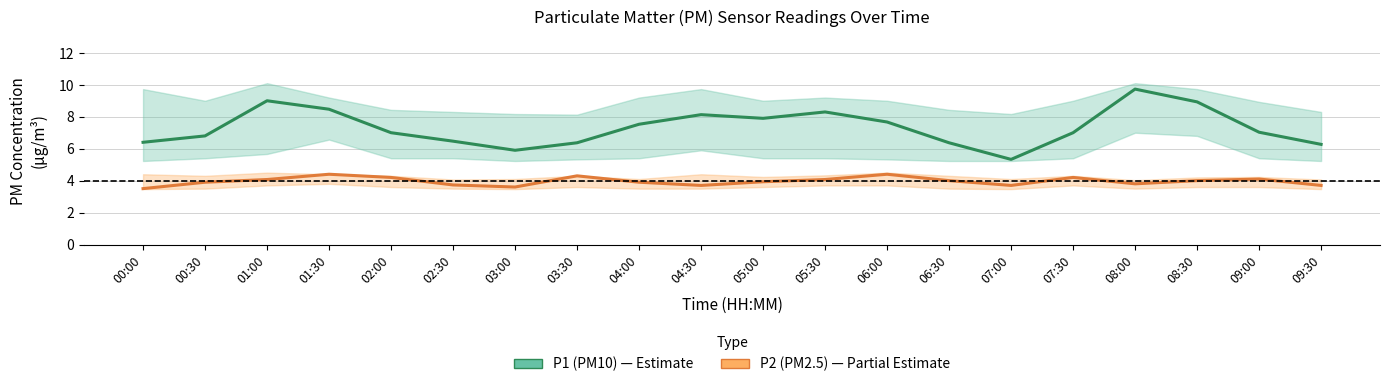

How many lines are shown in the chart?

2